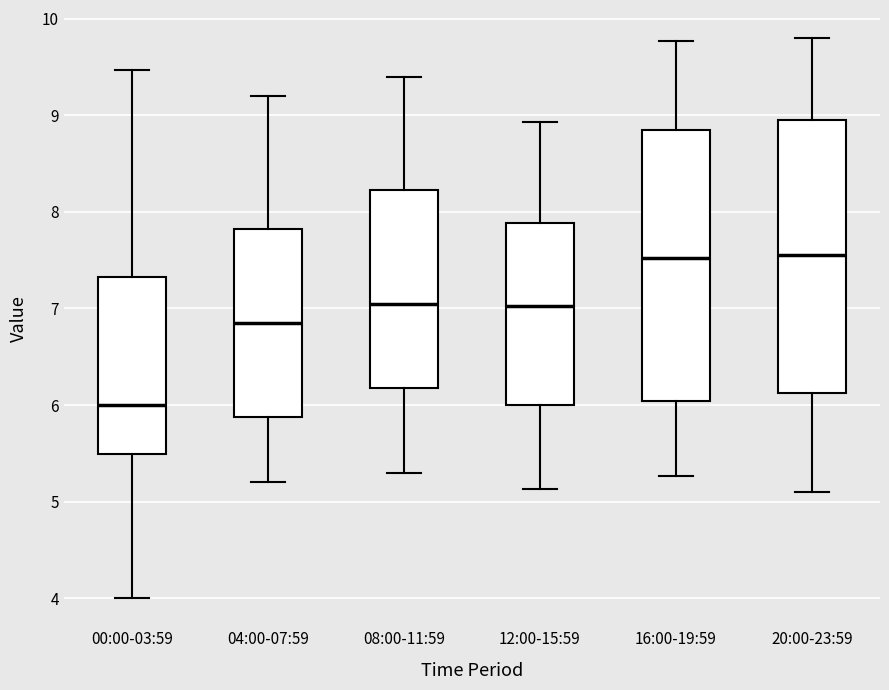

Reading left to right, read every box against the y-axis: the position of its median line, the range the box covers, and the ends of its whiskers. The values are not printed on the chart, so give them approximately, as read against the axis.

00:00-03:59: median 6.0, box 5.5 to 7.3, whiskers 4.0 to 9.5
04:00-07:59: median 6.9, box 5.9 to 7.8, whiskers 5.2 to 9.2
08:00-11:59: median 7.1, box 6.2 to 8.2, whiskers 5.3 to 9.4
12:00-15:59: median 7.0, box 6.0 to 7.9, whiskers 5.1 to 8.9
16:00-19:59: median 7.5, box 6.0 to 8.8, whiskers 5.3 to 9.8
20:00-23:59: median 7.6, box 6.1 to 9.0, whiskers 5.1 to 9.8